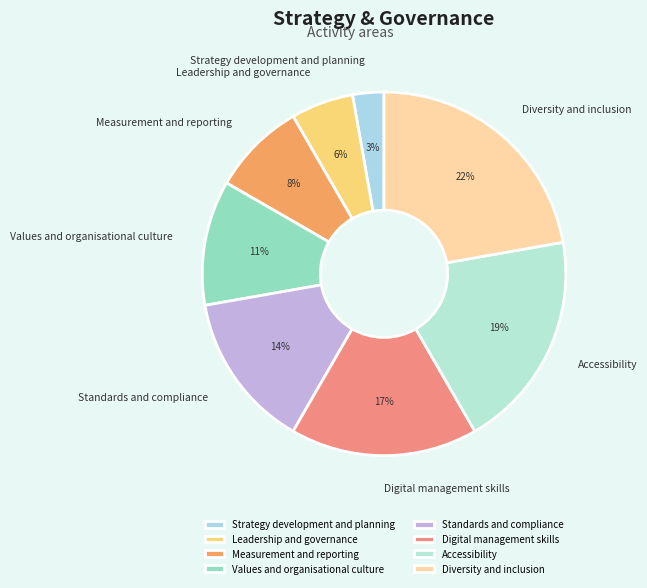

Count the number of slices in the pie.

8